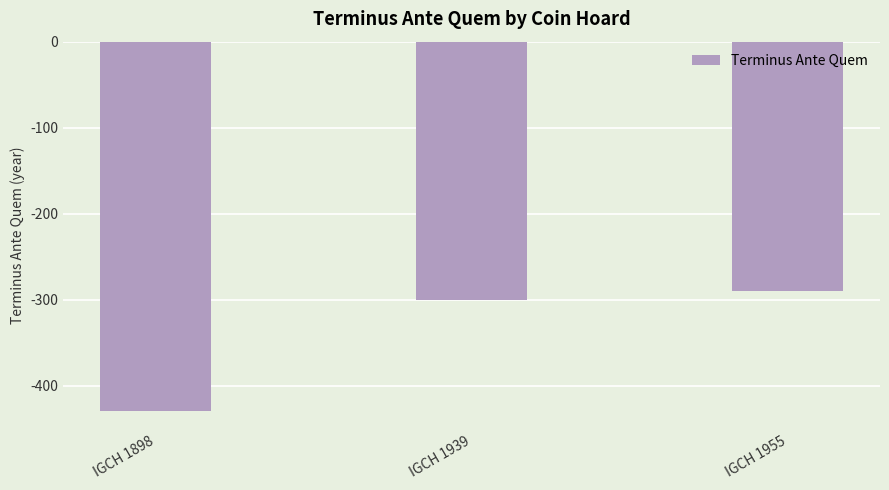

What is the difference between the maximum and minimum values?

140